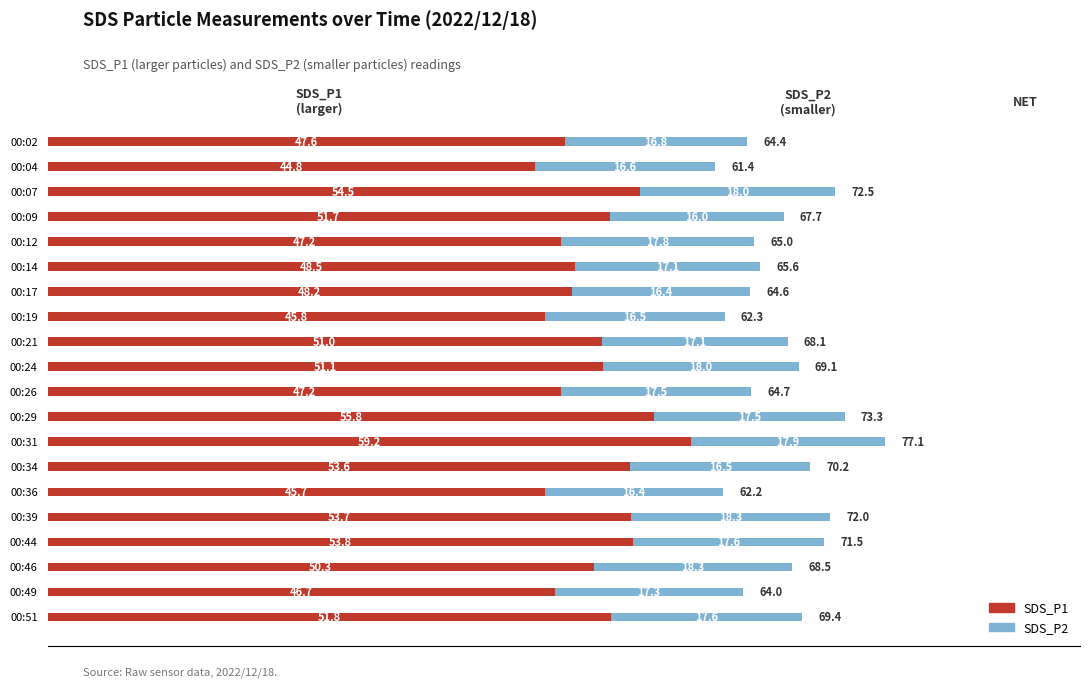

The value of SDS_P1 at 00:44 is 83.2. True or false?

False